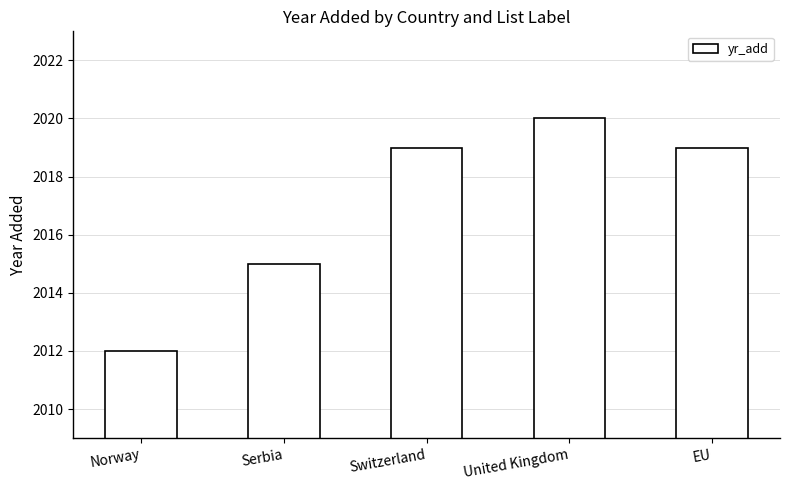

How many bars are there in total?

5